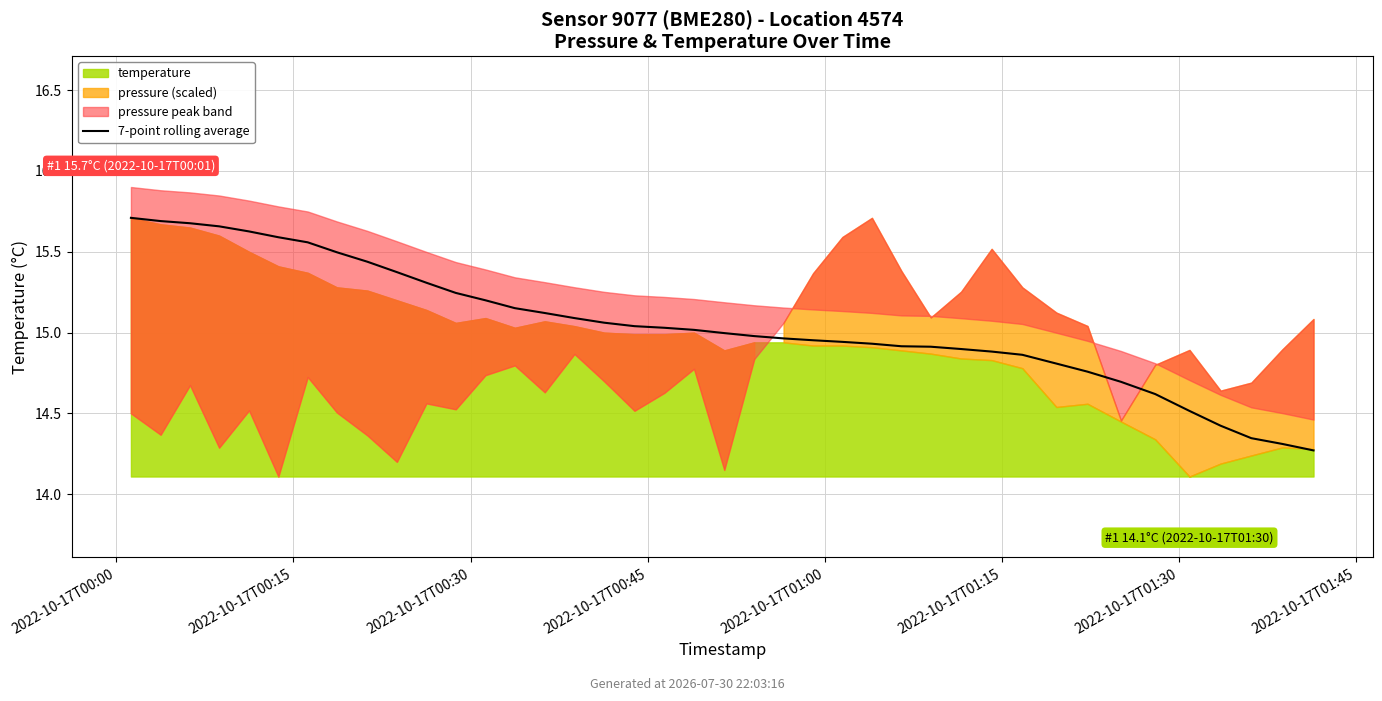

Is it true that the value at 2022-10-17T00:15 is 5.5?

False